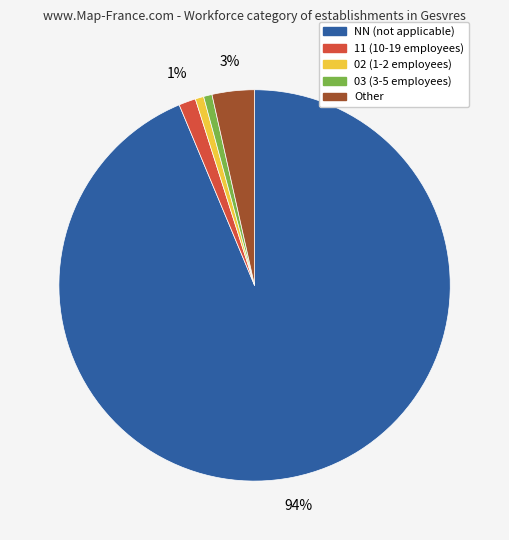

To the nearest percent, what is the average slice percentage?

20%